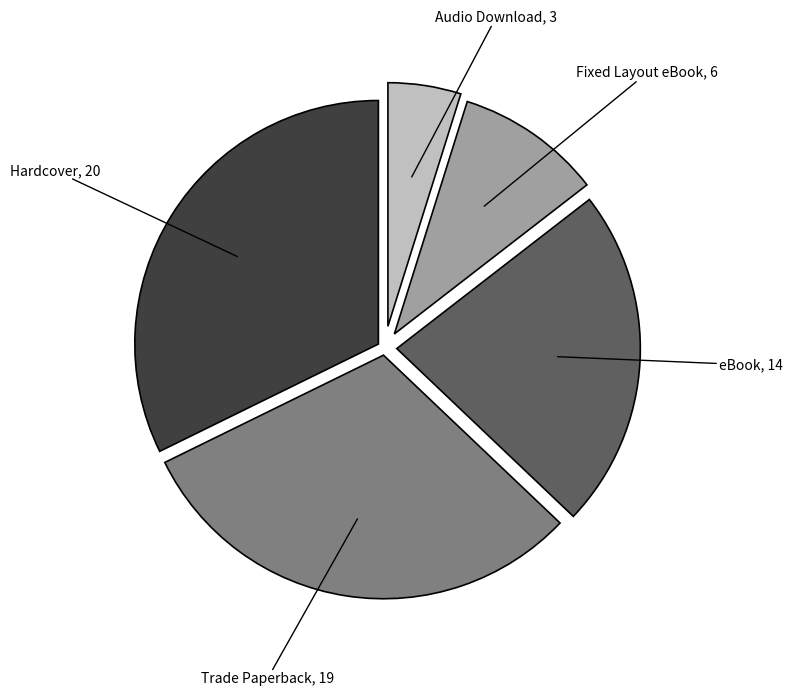

Is there any slice that represents more than half of the pie?

No